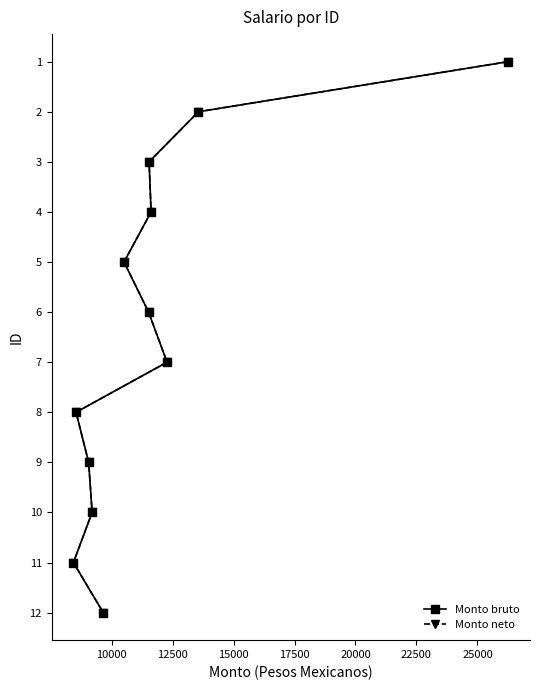

True or false: Monto bruto and Monto neto cross at least once.

False